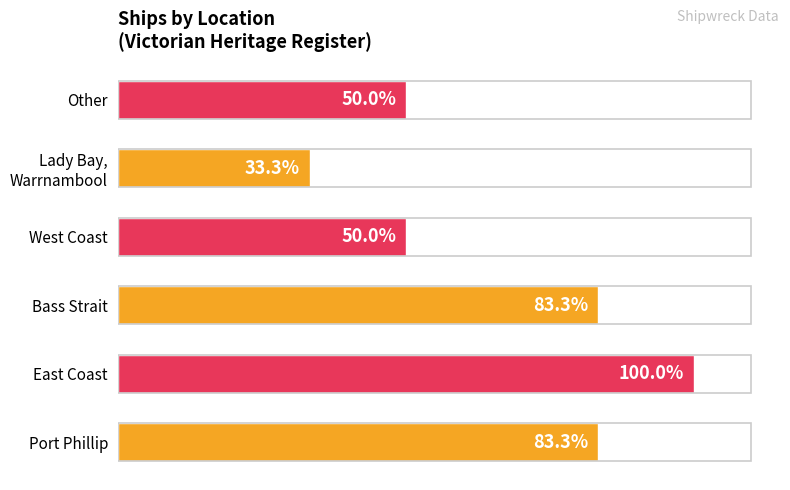

Rank the categories by value from lowest to highest.

Lady Bay, Warrnambool, West Coast, Other, Port Phillip, Bass Strait, East Coast